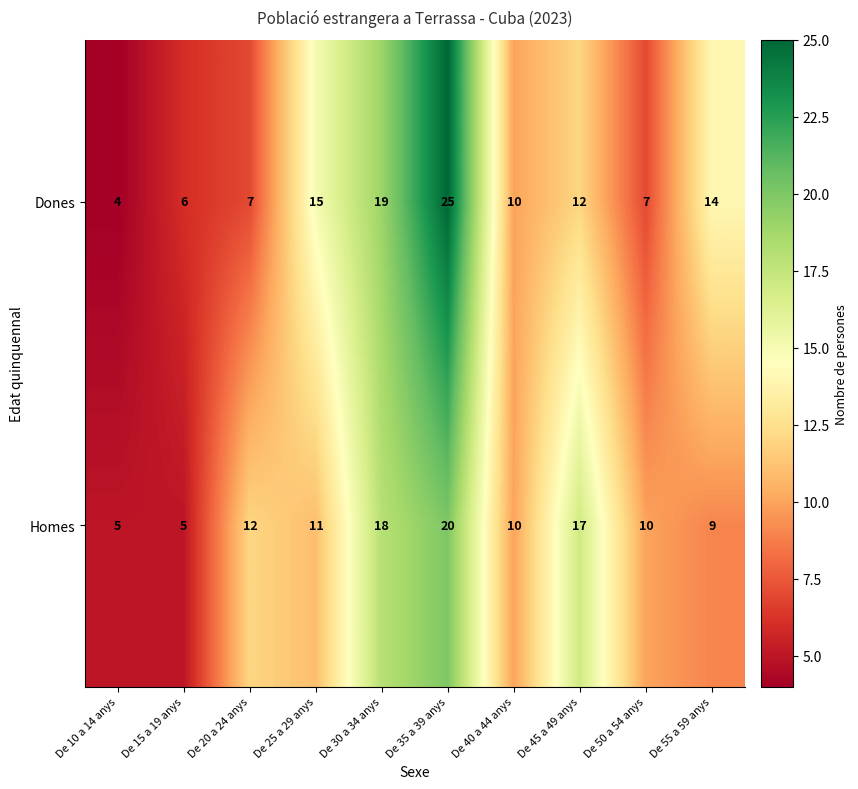

Where does the Homes series first go above 11?

De 20 a 24 anys